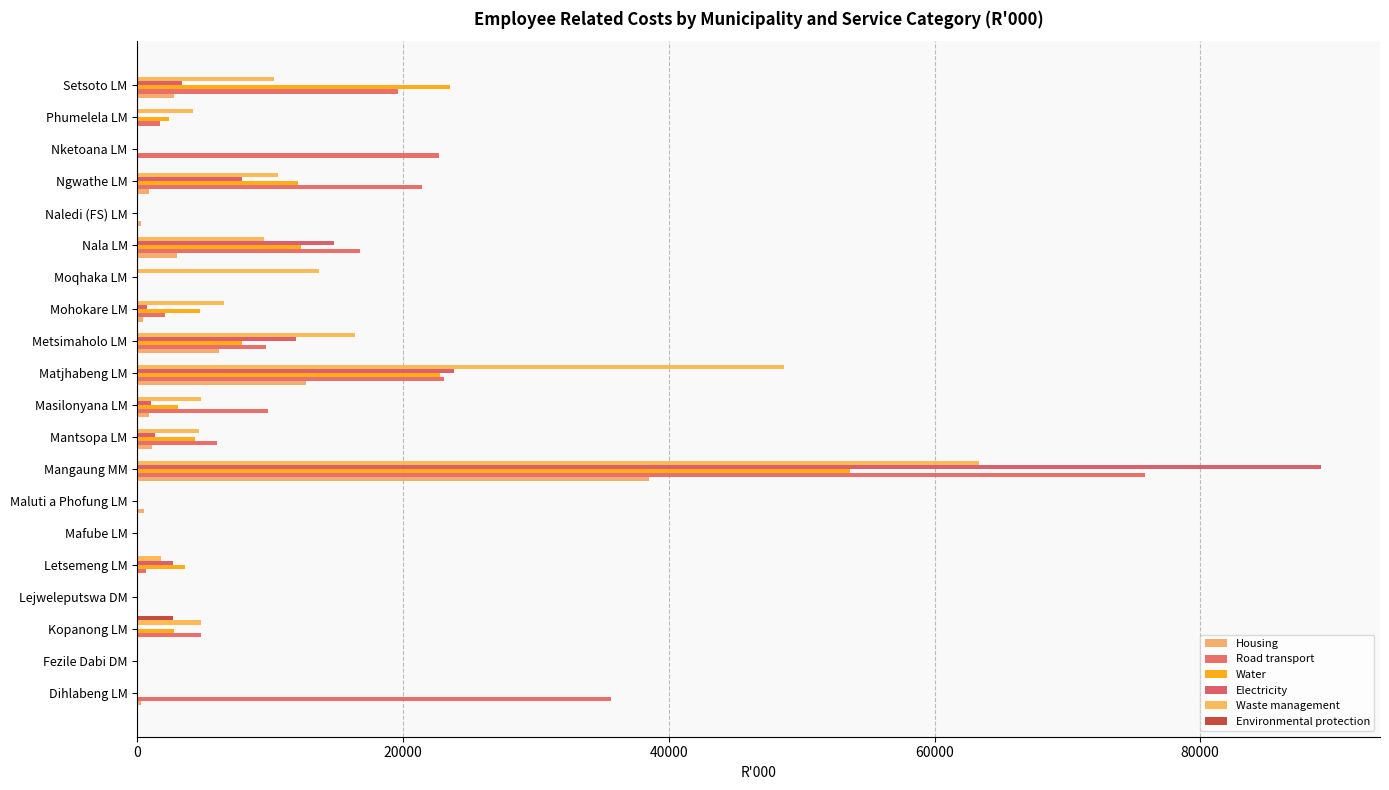

Count the number of categories in the chart.

20